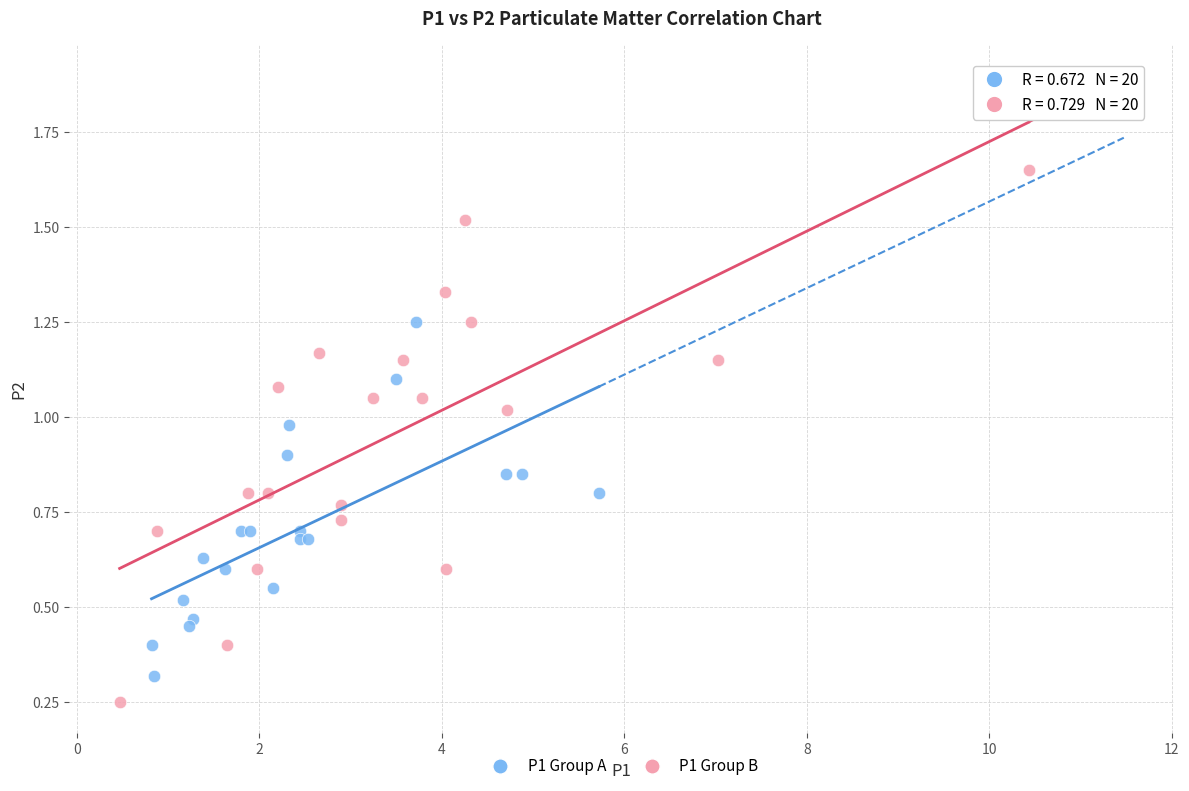

Which series contains the lowest Y value?

P1 Group B